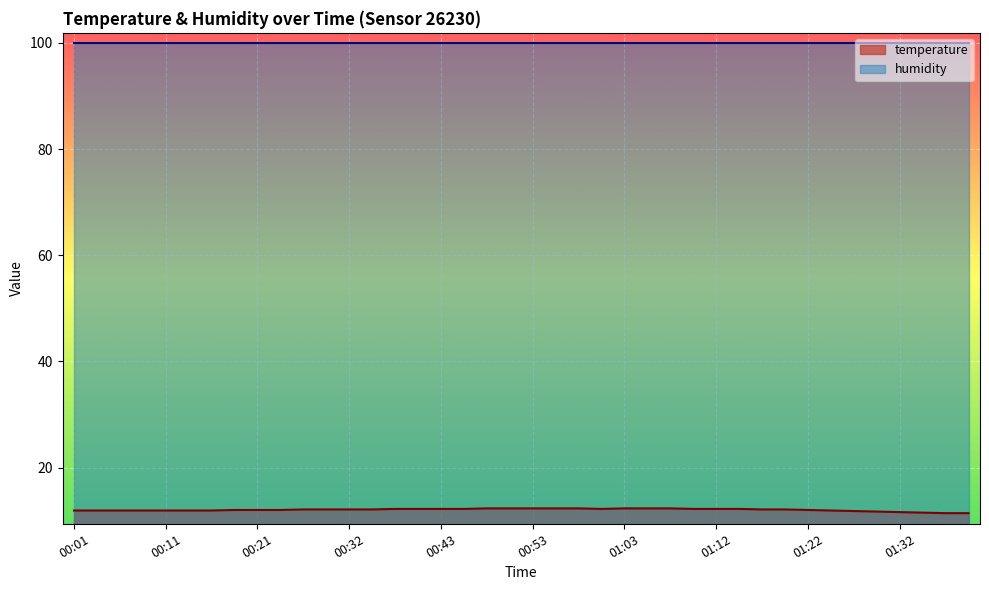

Between 00:51 and 01:22, which is larger?

00:51